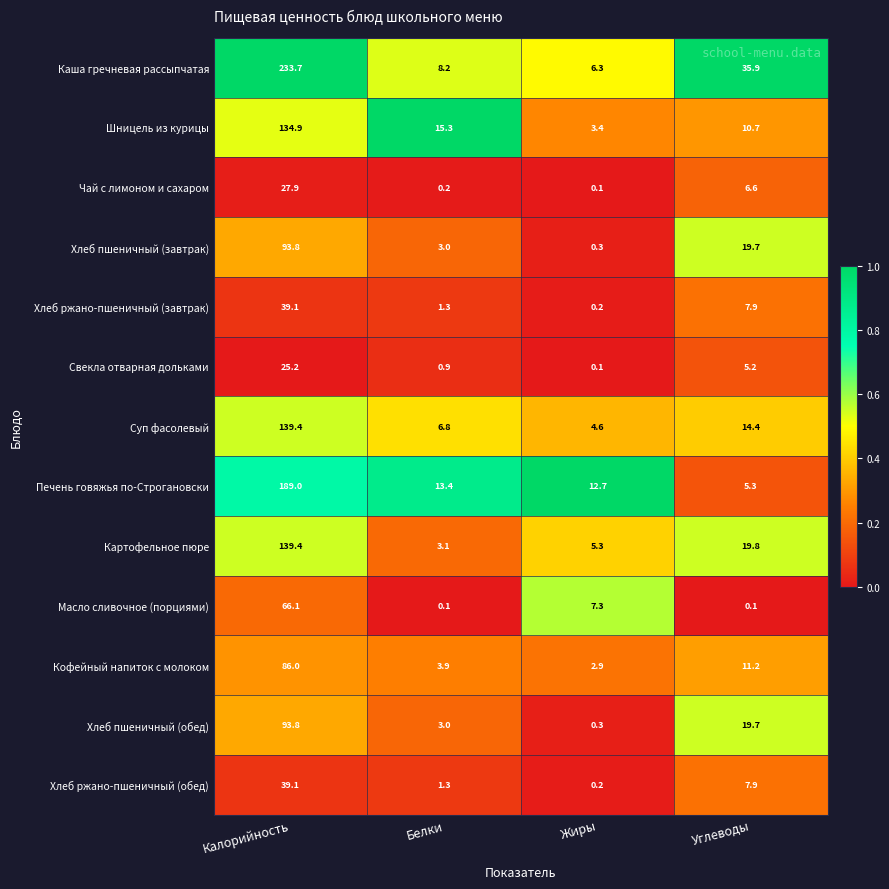

Rank the categories by Шницель из курицы value from highest to lowest.

Калорийность, Белки, Углеводы, Жиры